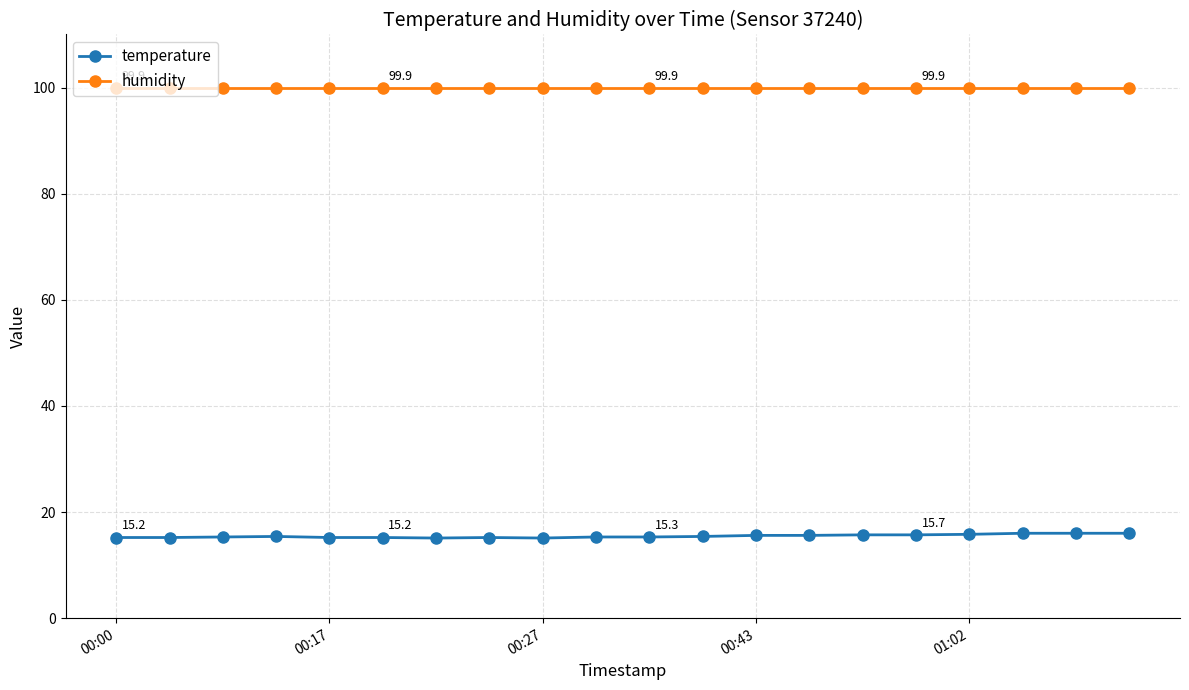

Rank the series by their maximum value, from highest to lowest.

humidity, temperature